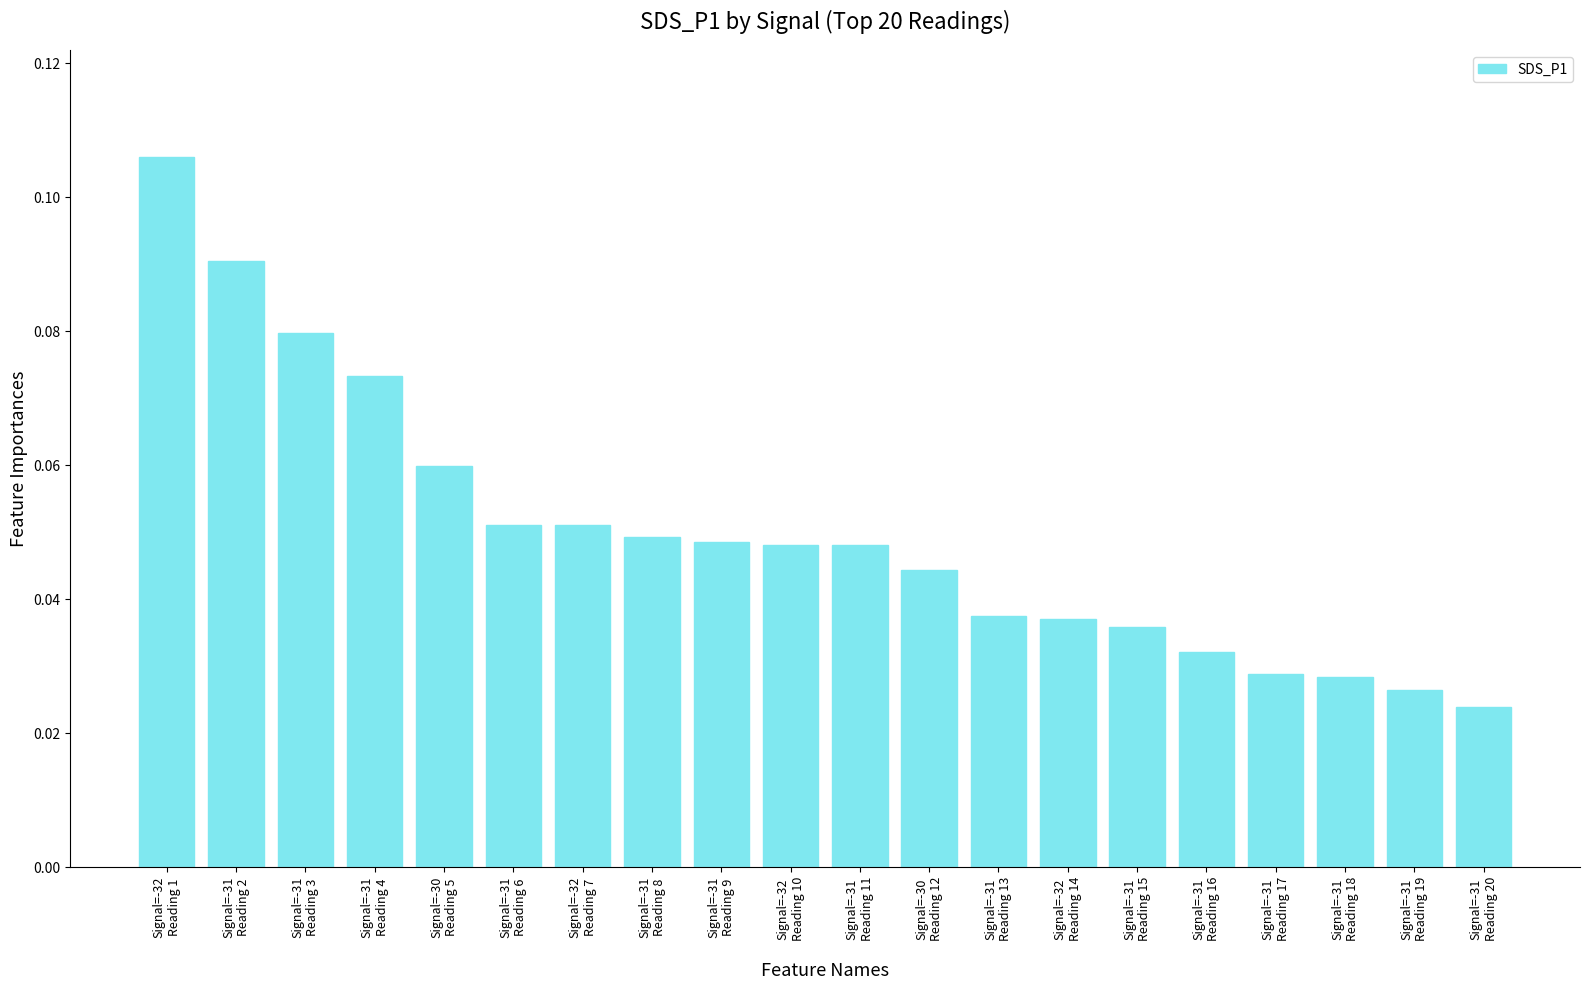

Count the number of data series in this chart.

1